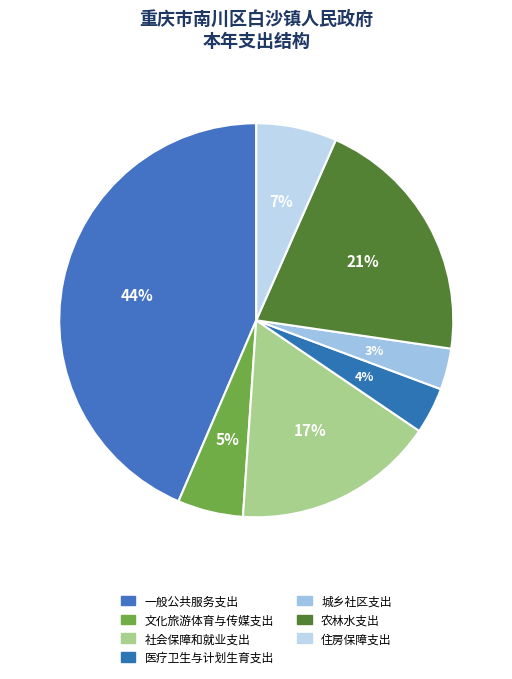

Is it true that 社会保障和就业支出 is 17% of the pie?

True